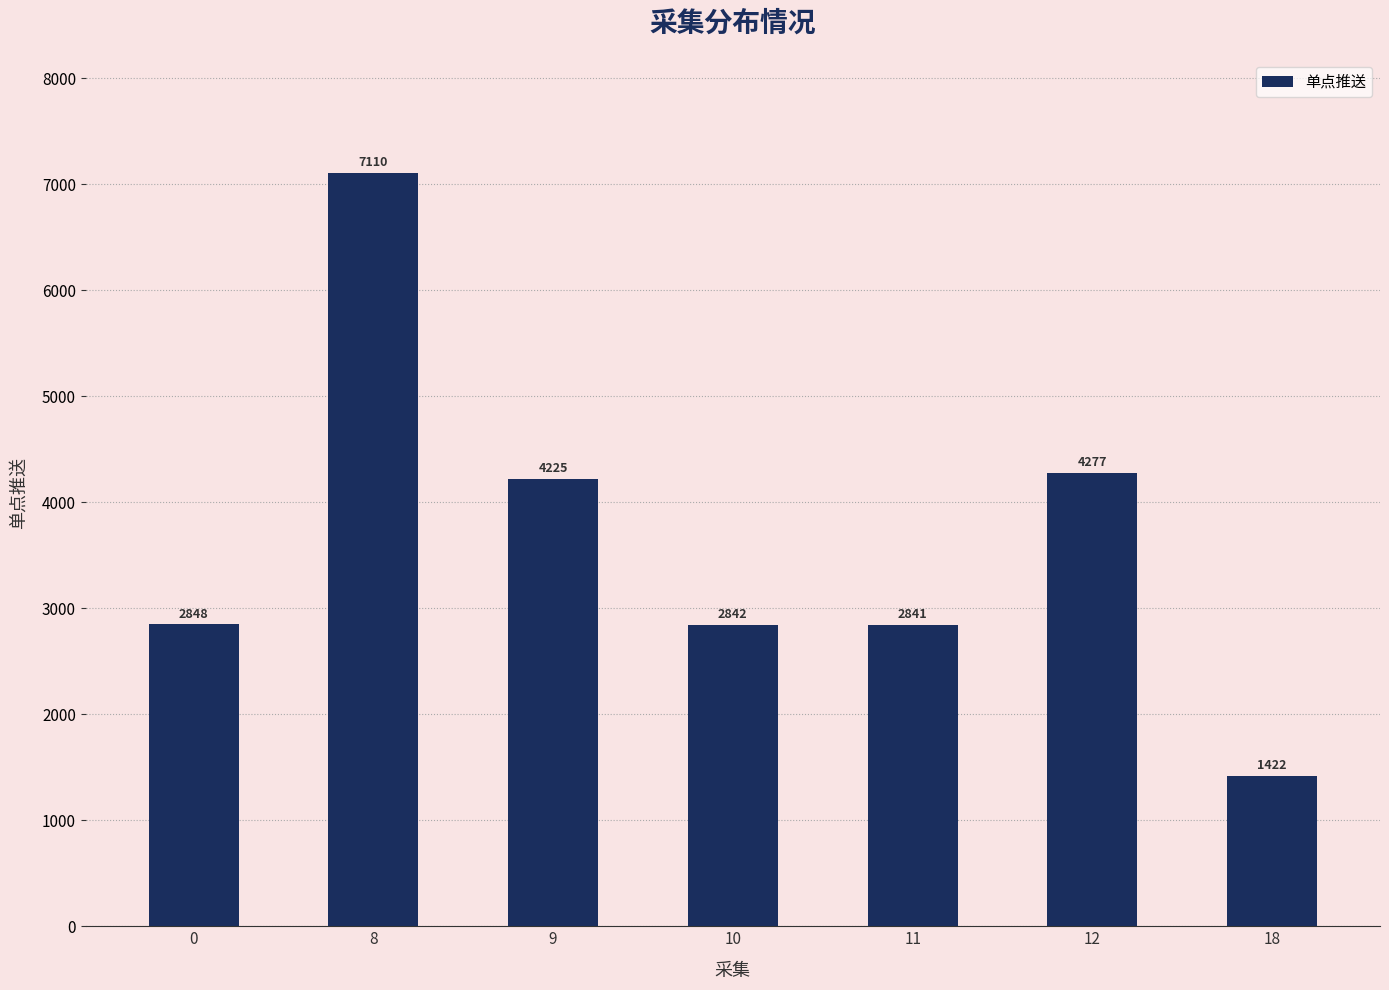

How many bars are there in total?

7